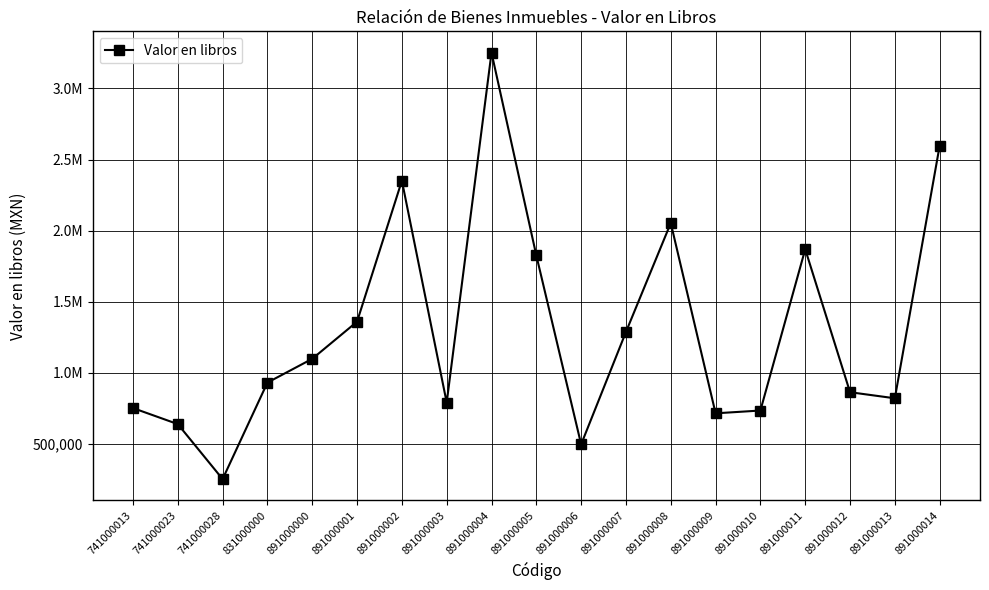

Is this an area chart (filled region under the line)?

No